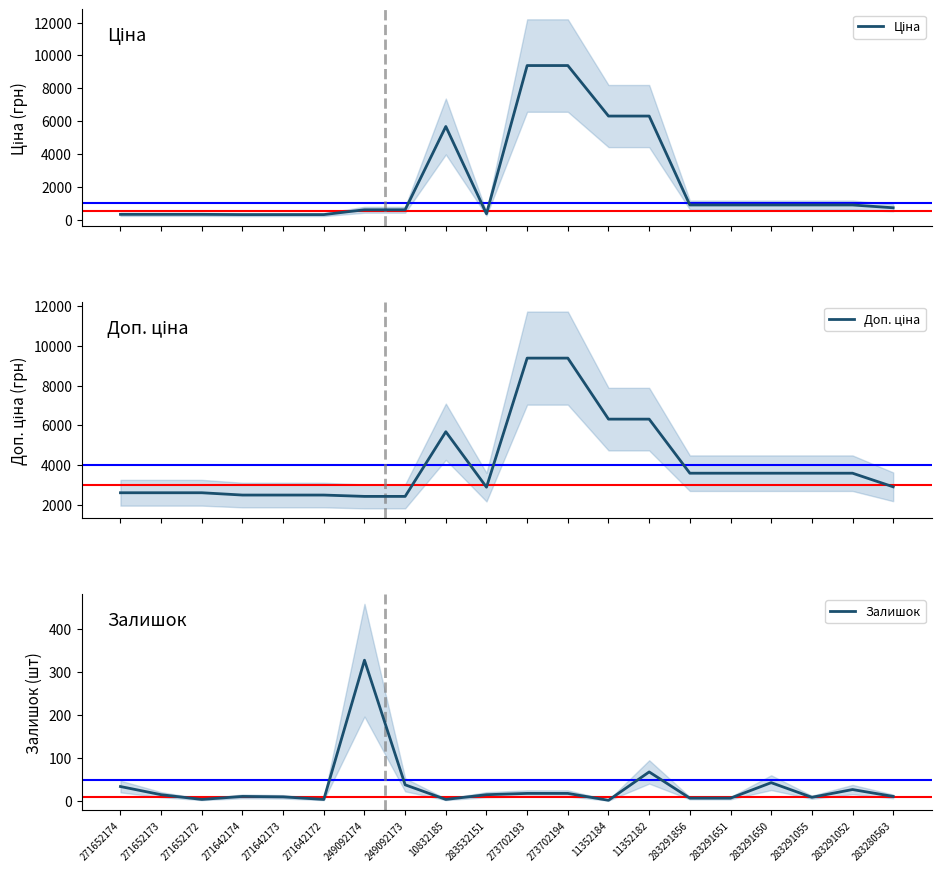

What is the value of the Доп. ціна point at the 7th from the left?

2414.8